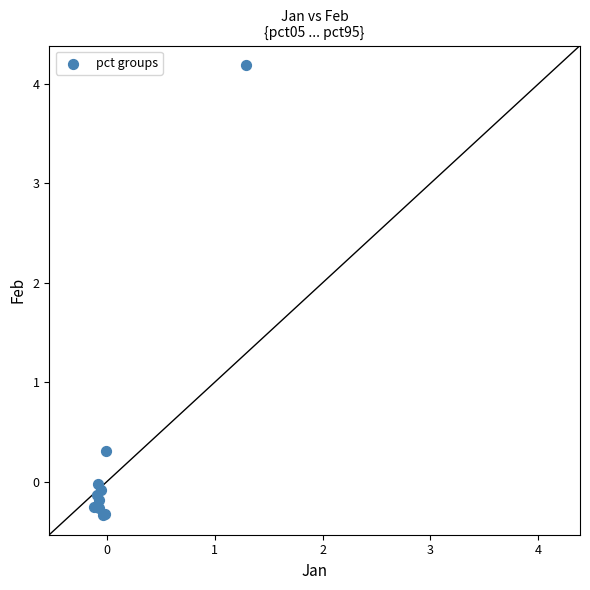

What Y value in the scatter plot is closest to 1?

0.3